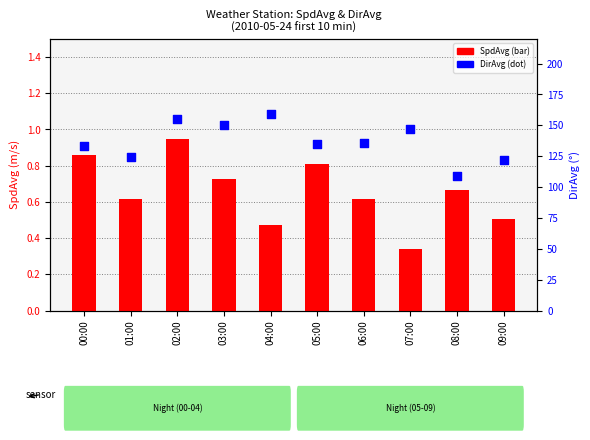

At how many categories does at least one series exceed 85?

10